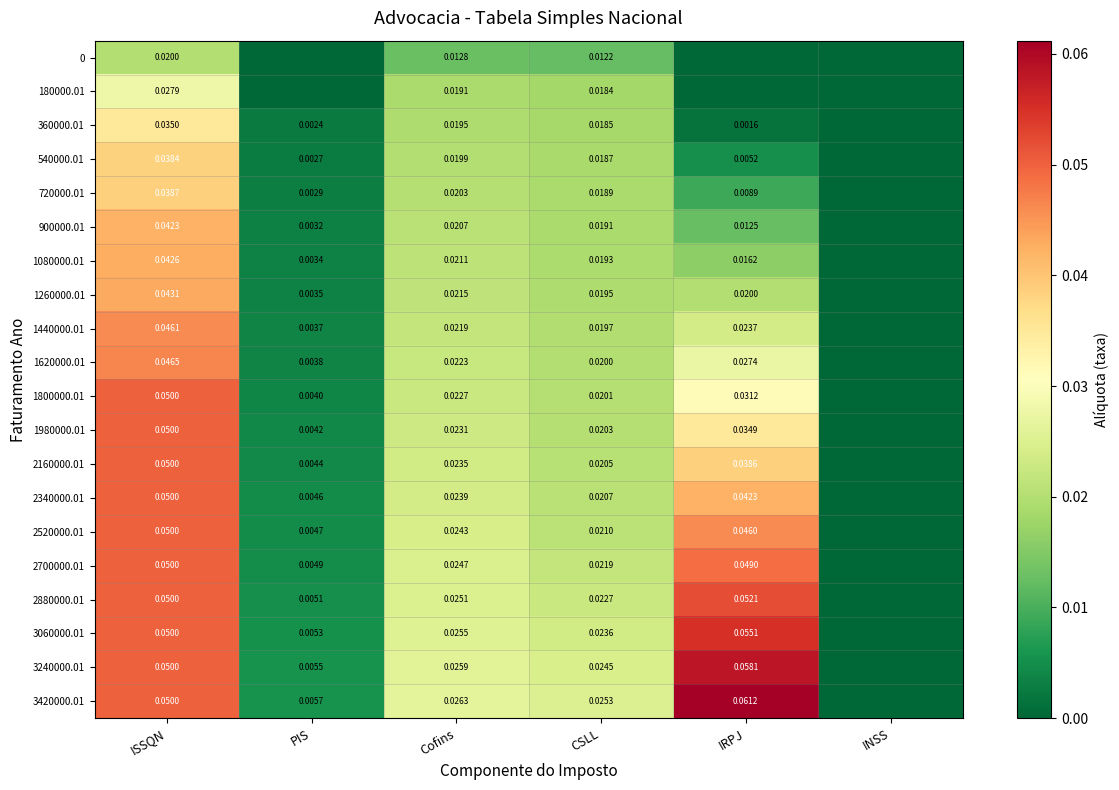

Which series has the widest spread of values?

3420000.01